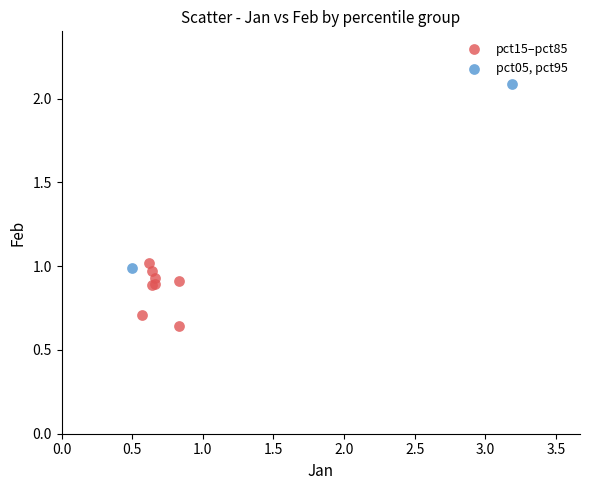

What are all the series names shown in the legend?

pct15–pct85, pct05, pct95